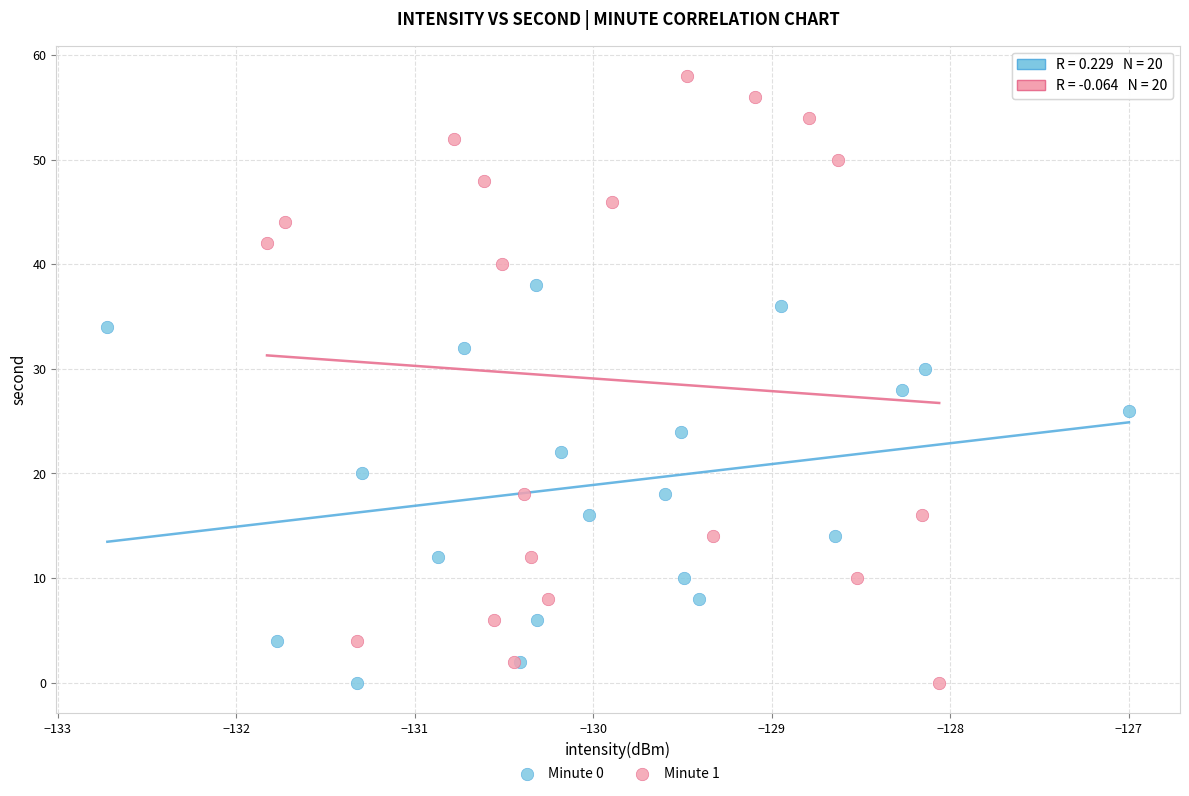

Which series reaches the maximum Y coordinate?

Minute 1